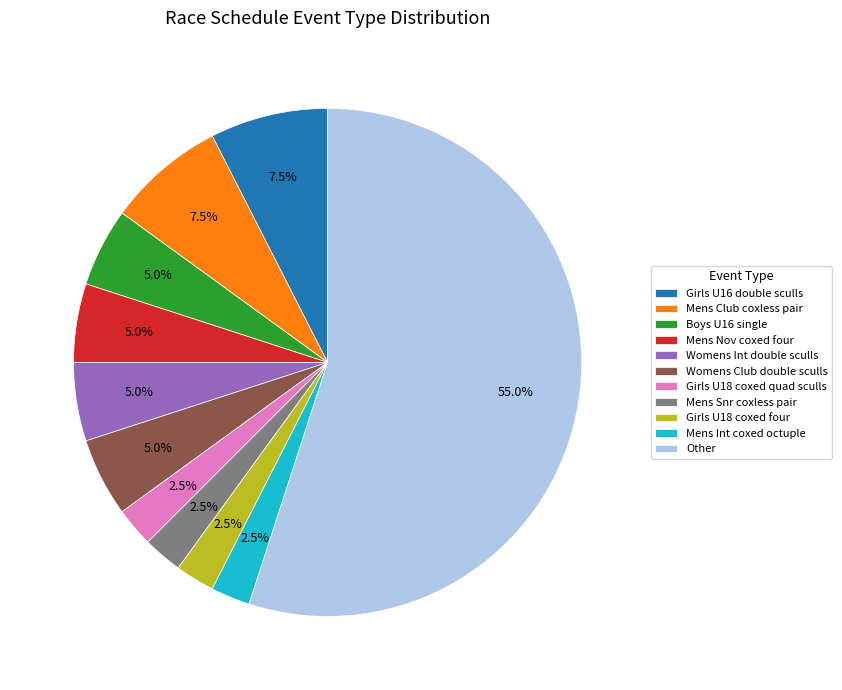

To the nearest percent, what is the combined percentage of Mens Int coxed octuple and Girls U18 coxed four?

5%